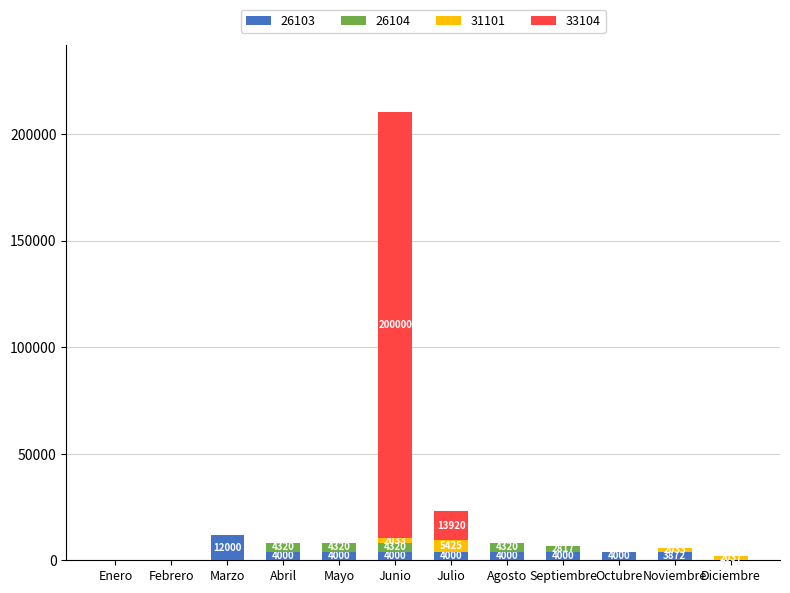

At which category is the sum across all series the highest?

Junio